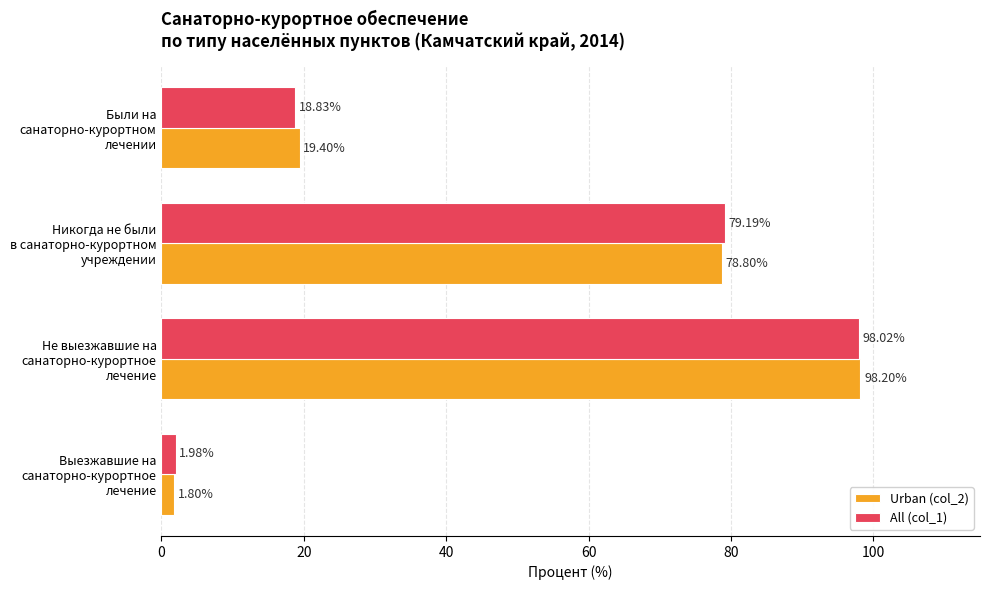

What are all the series names shown in the legend?

Urban (col_2), All (col_1)